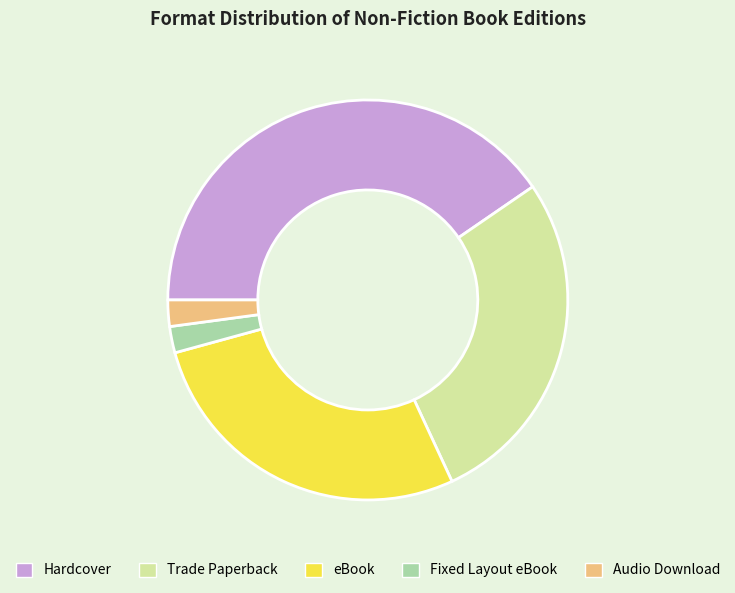

Is the sum of Hardcover and Trade Paperback greater than half?

Yes